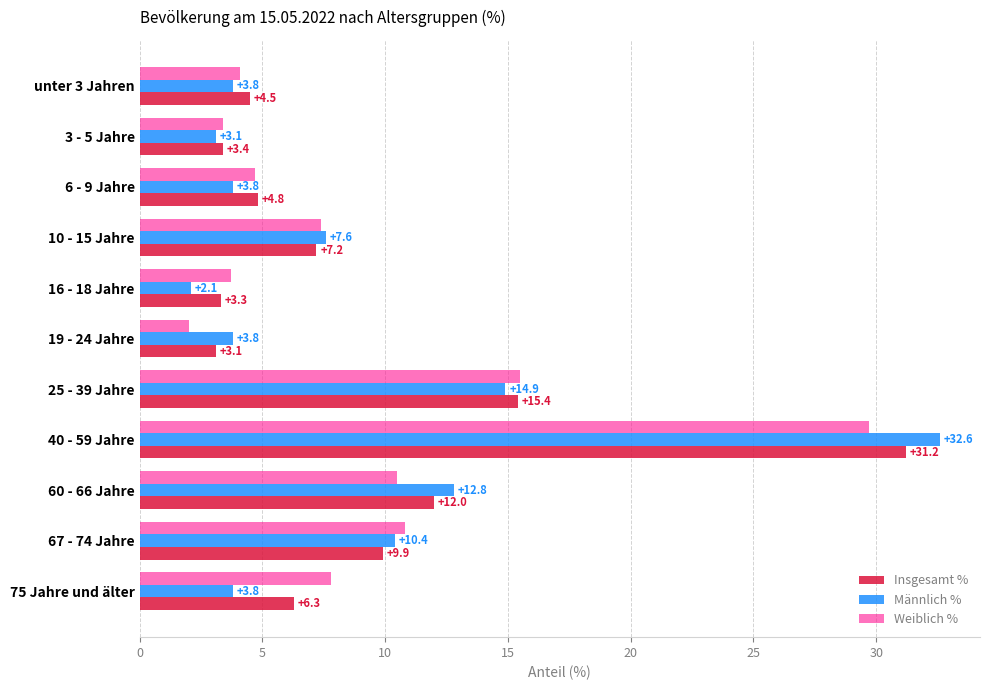

At which label is Insgesamt % closest to 17?

25 - 39 Jahre